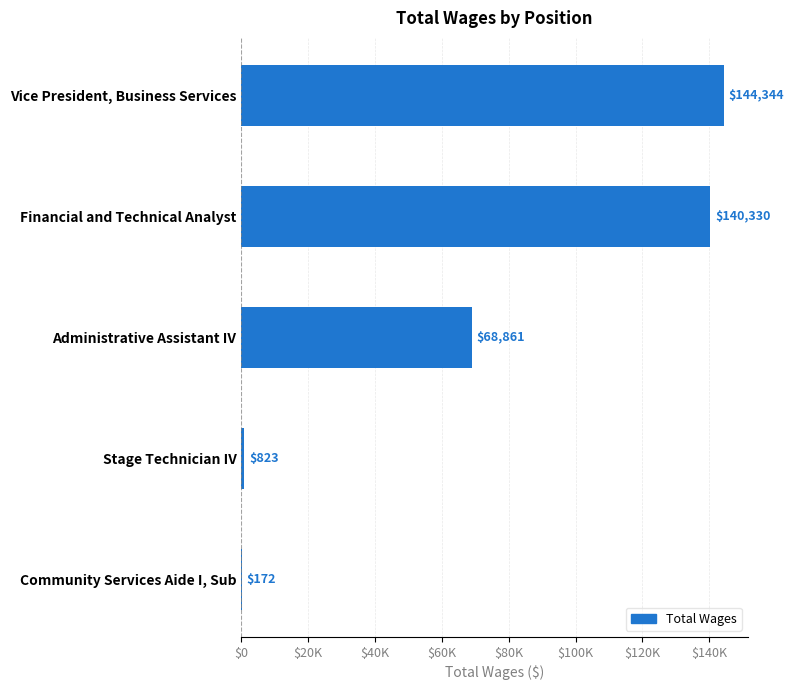

Count the number of values greater than 68861.

2